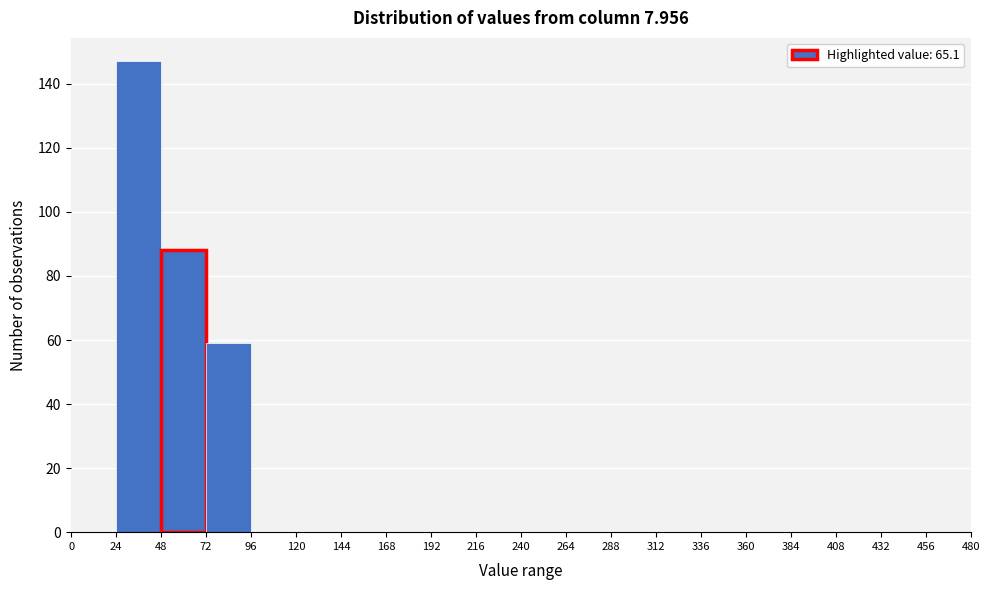

Reading left to right, list every bar in this chart as the range it spans on the x-axis followed by its height. The values are not printed on the chart, so give them approximately, as read against the axis.

0 to 24: 0
24 to 48: 148
48 to 72: 88
72 to 96: 60
96 to 120: 0
120 to 144: 0
144 to 168: 0
168 to 192: 0
192 to 216: 0
216 to 240: 0
240 to 264: 0
264 to 288: 0
288 to 312: 0
312 to 336: 0
336 to 360: 0
360 to 384: 0
384 to 408: 0
408 to 432: 0
432 to 456: 0
456 to 480: 0